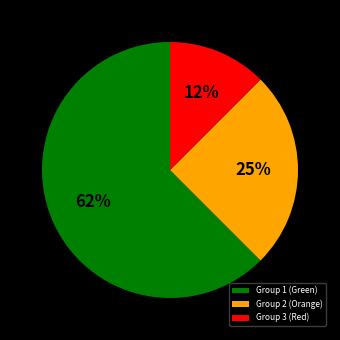

How many slices are in this pie chart?

3